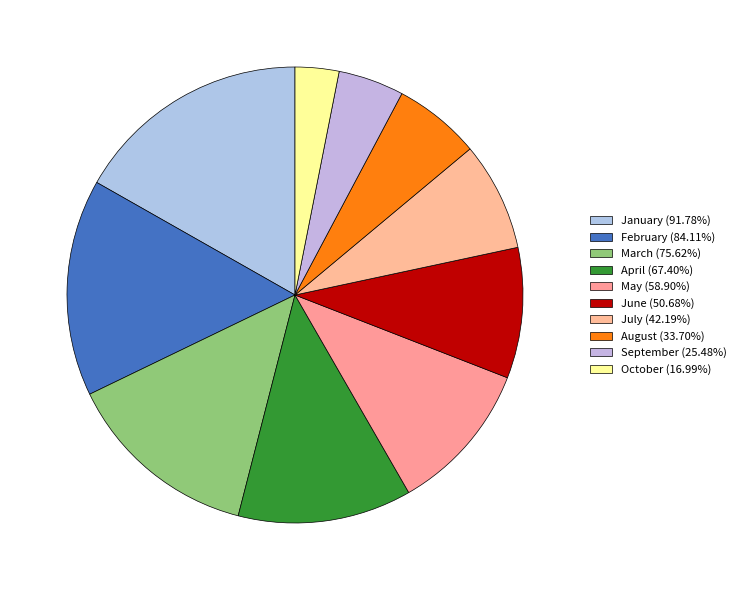

Rank the categories by value from highest to lowest.

January, February, March, April, May, June, July, August, September, October